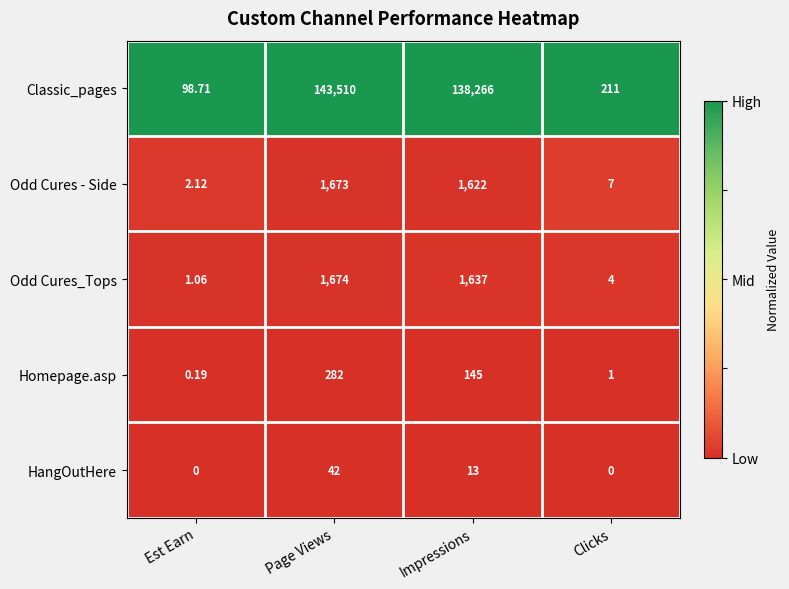

Where does the Odd Cures - Side series first go above 1622?

Page Views